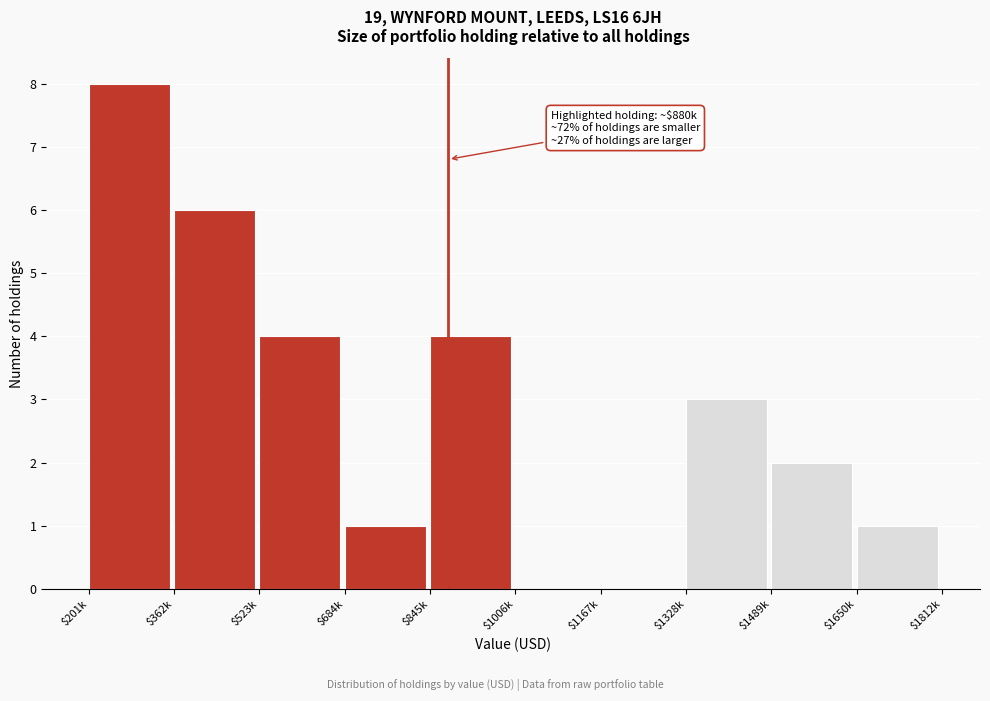

What value does the data have at $201k?

8